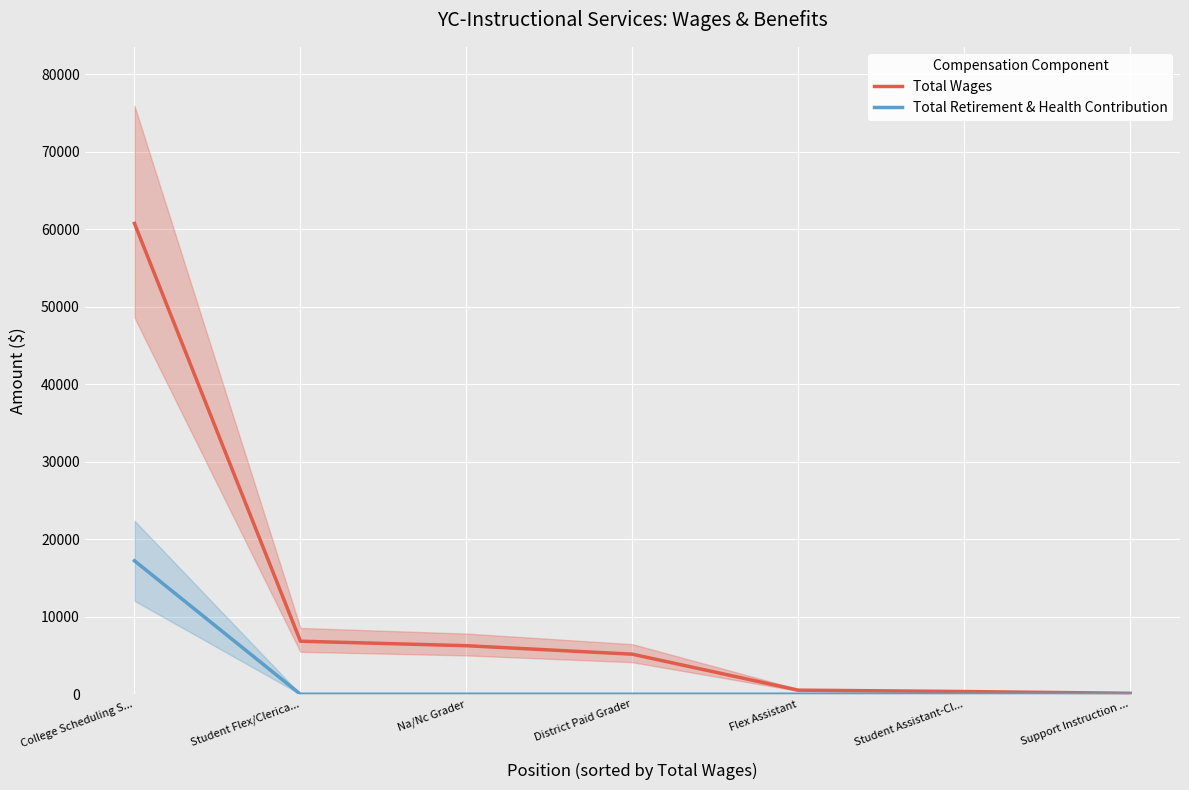

What is the label of the 7th point from the right?

College Scheduling S...